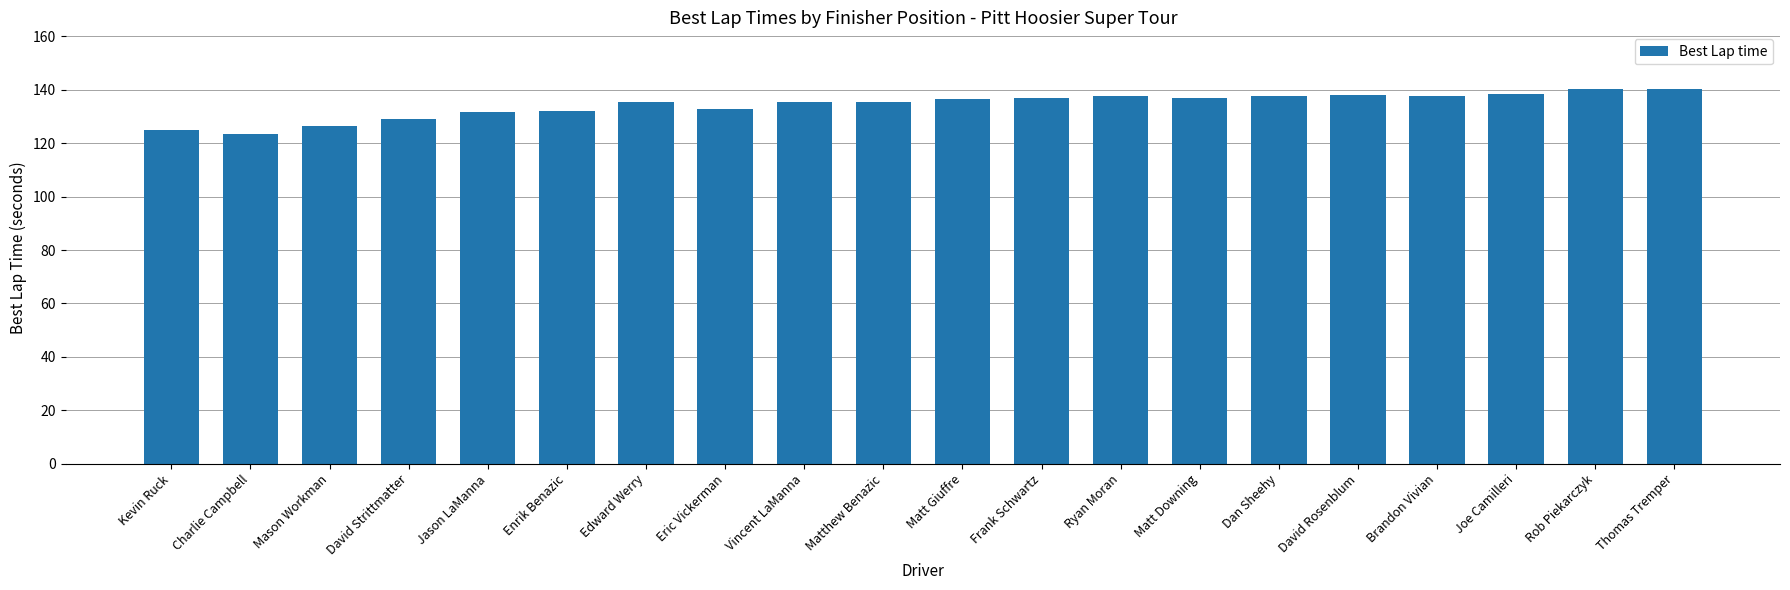

What position from the right is David Rosenblum?

5